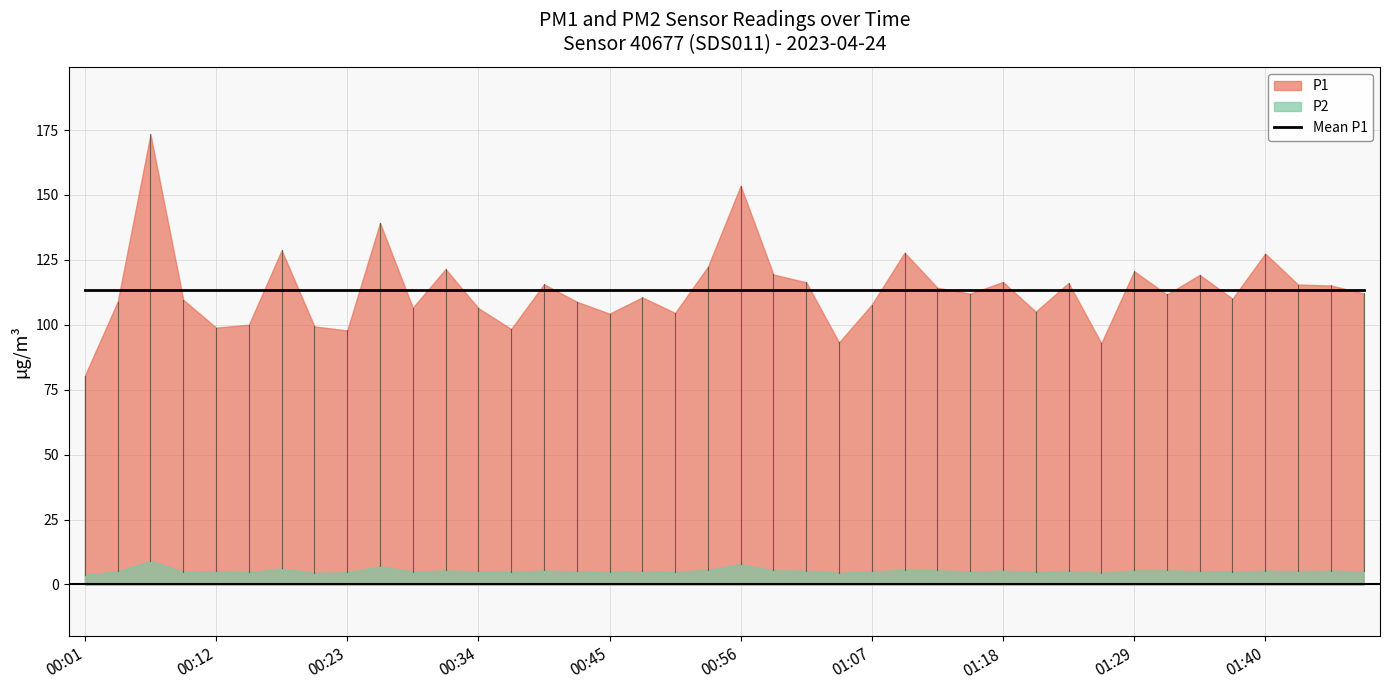

At 00:01, list the series in order from smallest to largest.

P2, P1